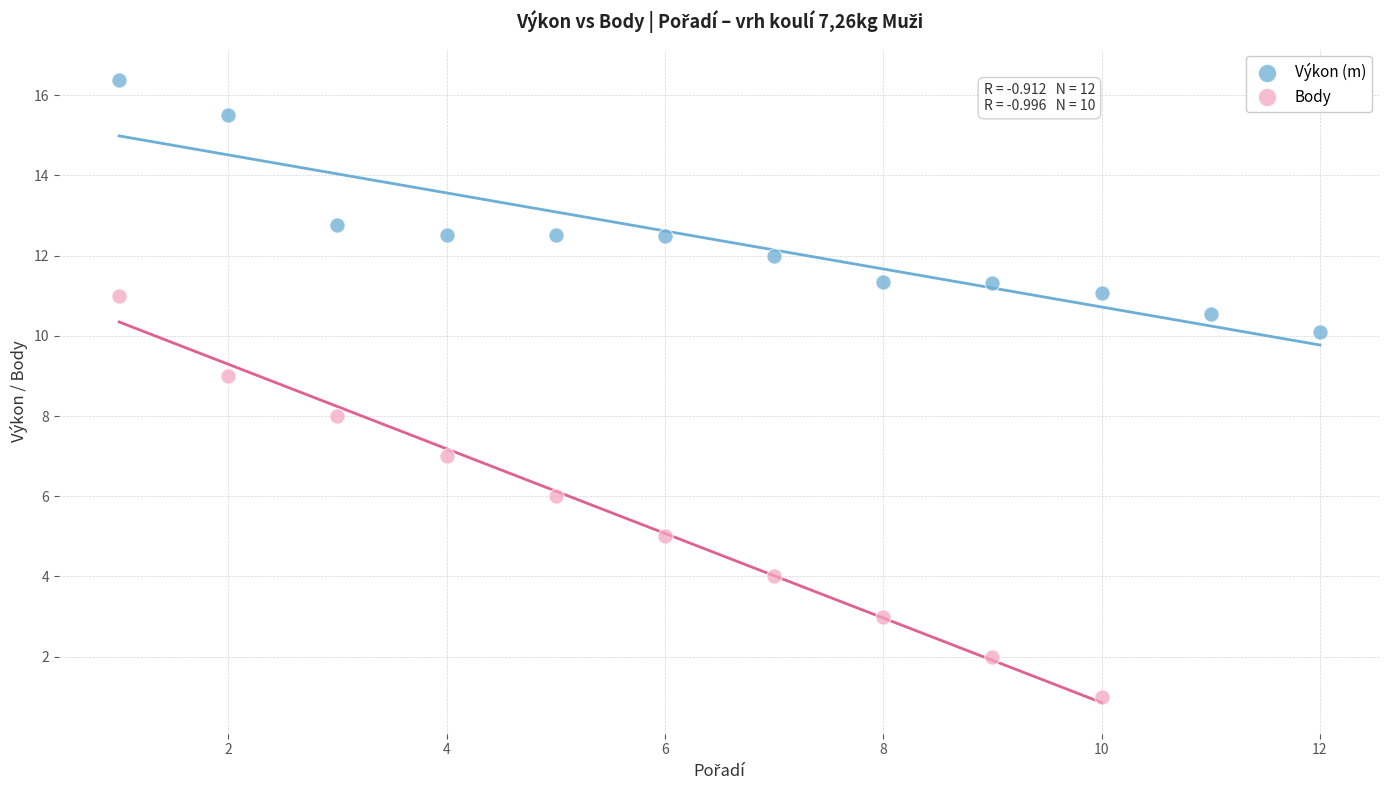

Which series has the largest Y range (max minus min)?

Body